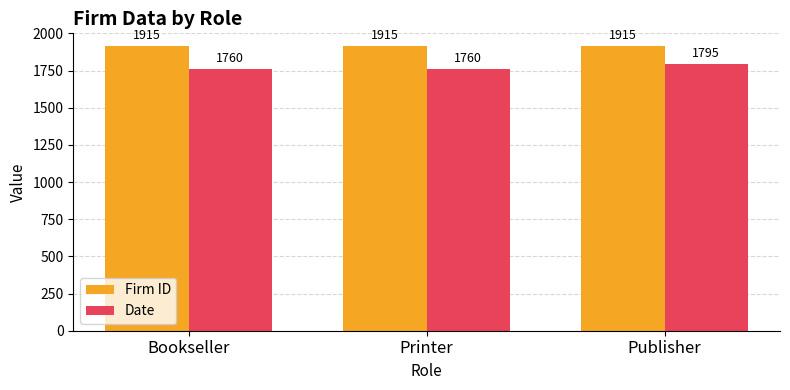

The Firm ID series shows 1915 at Publisher. True or false?

True